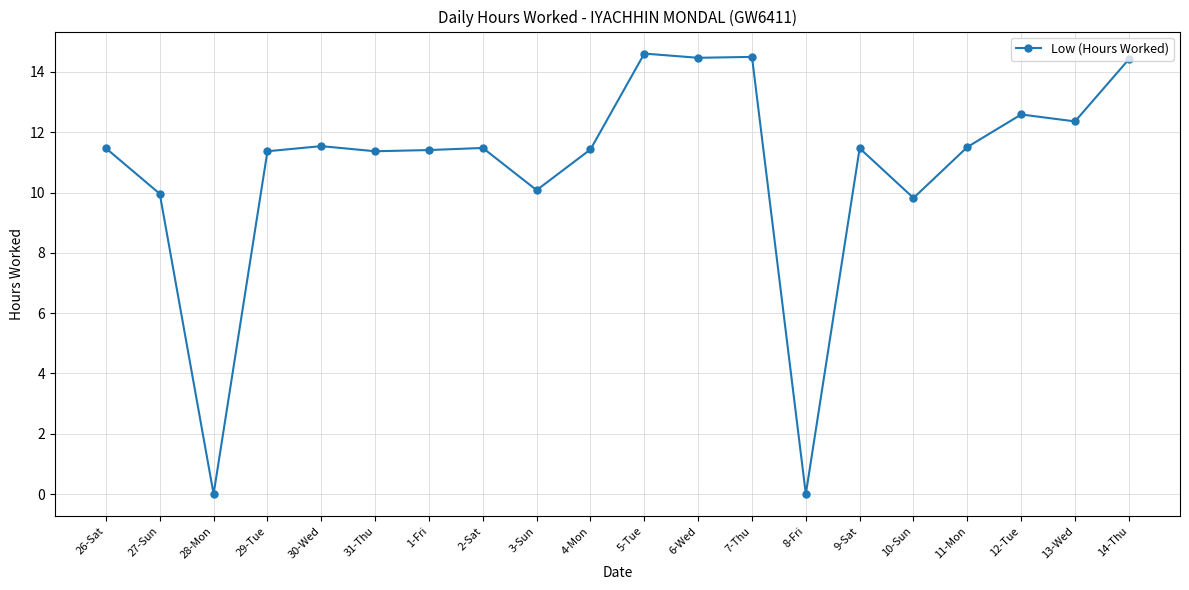

What is the label of the 5th point from the right?

10-Sun